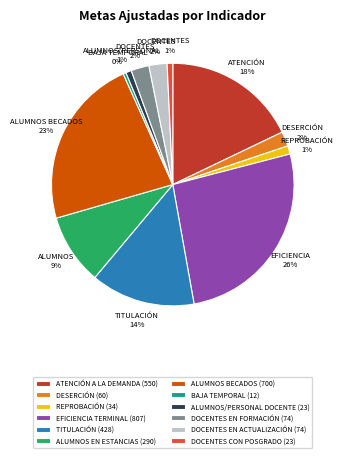

Do TITULACIÓN and DOCENTES EN ACTUALIZACIÓN together represent more than half of the pie?

No